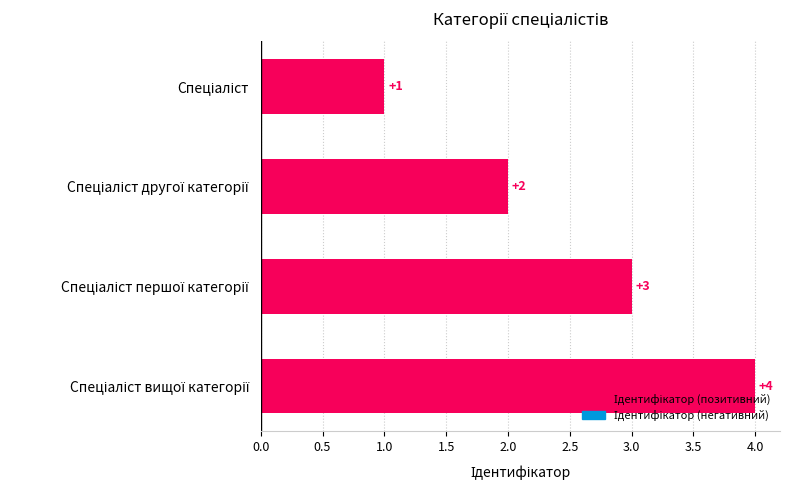

Does the chart contain stacked bars?

No